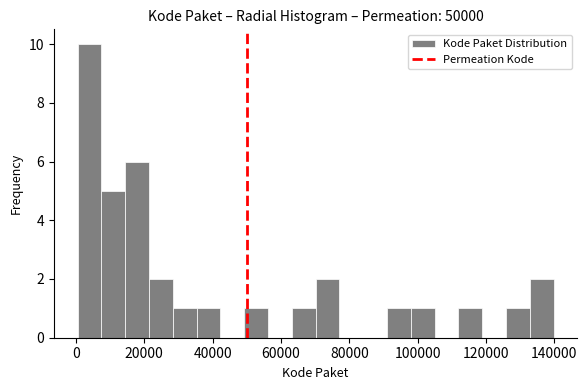

Read against the x-axis, roughly where is the centre of the tallest bar?

4000